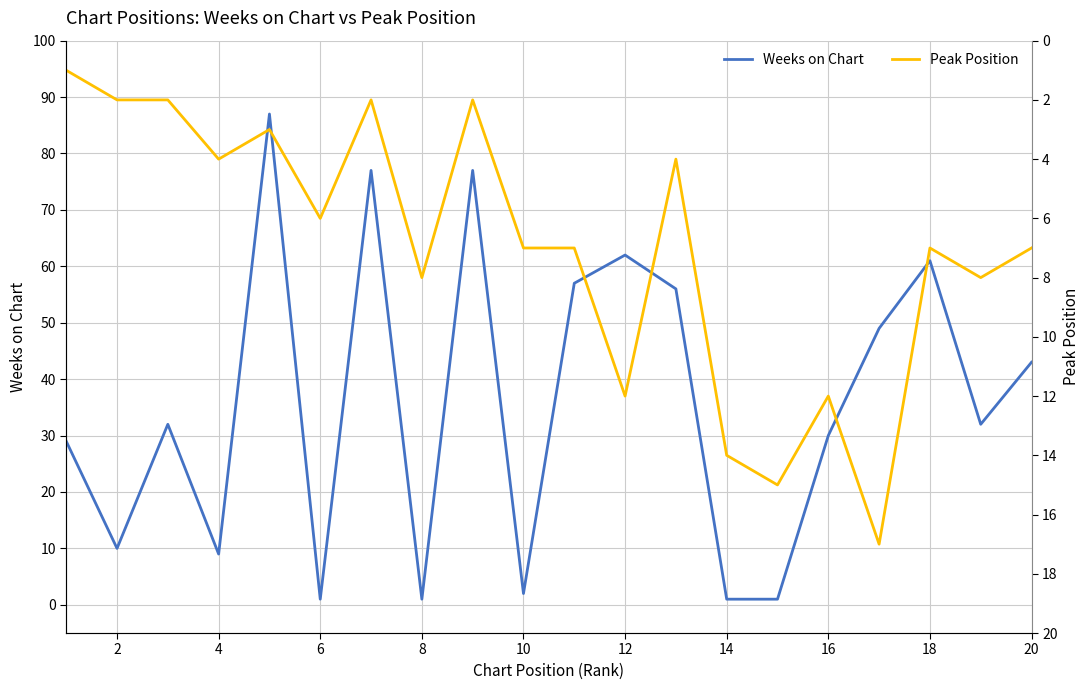

What is the highest value of the Peak Position series?

17